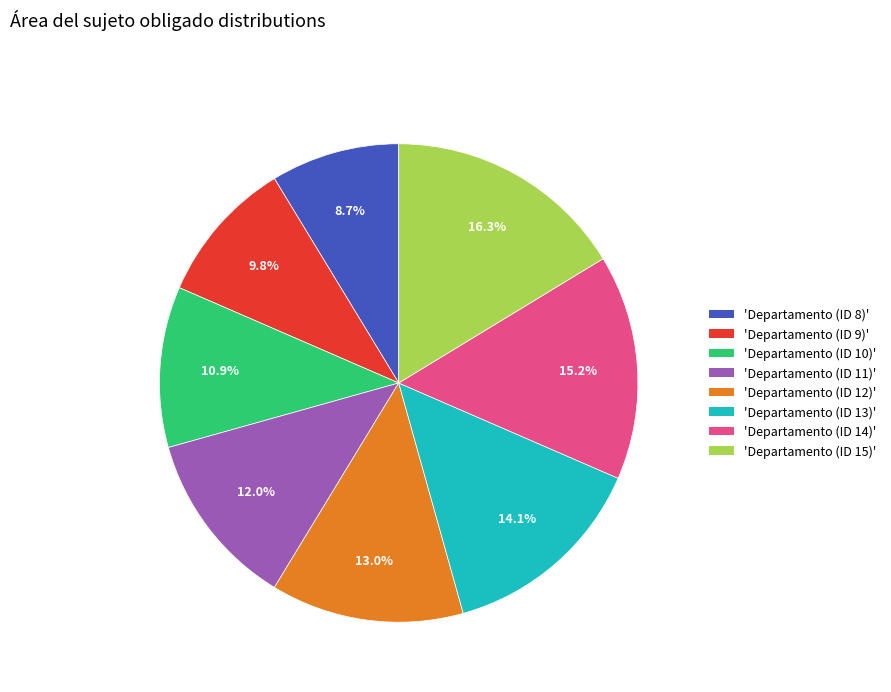

Is there a majority slice in this chart?

No